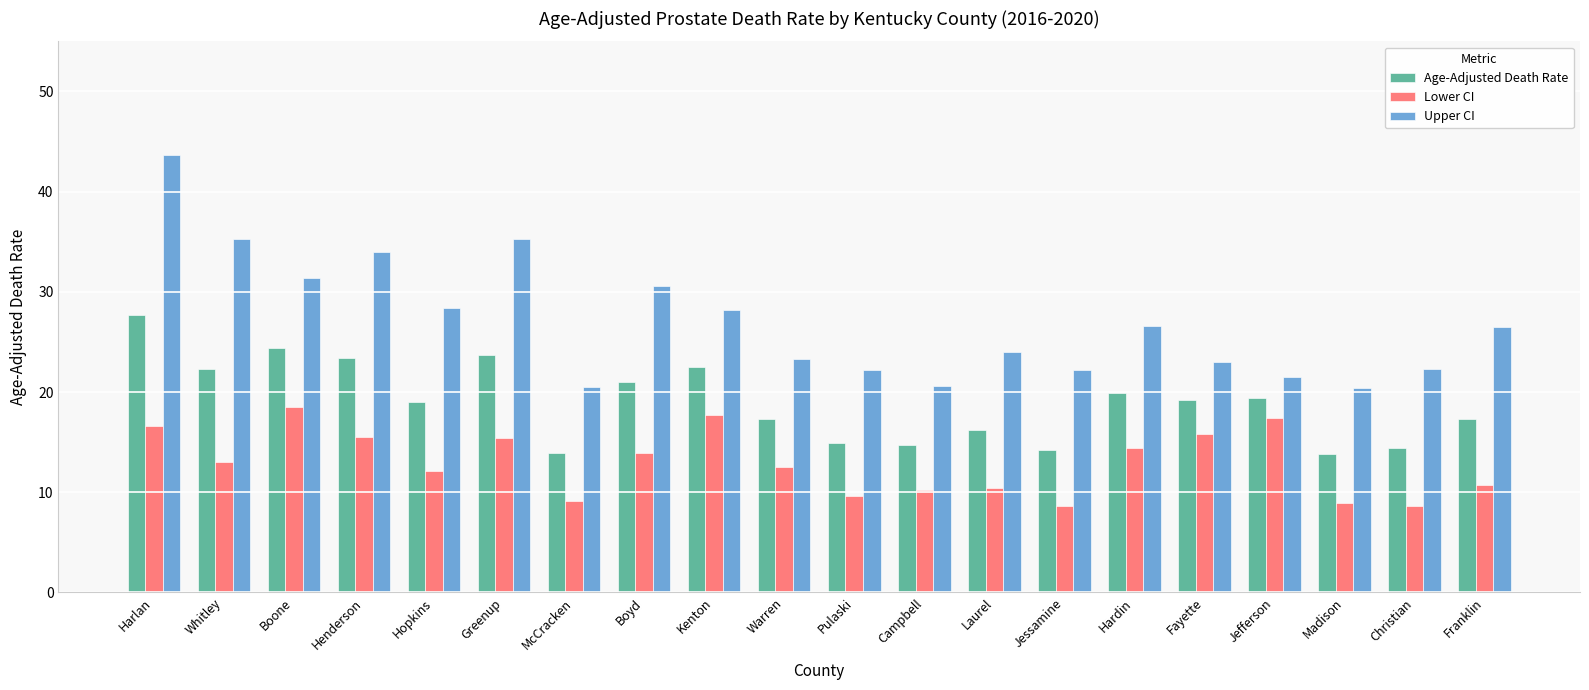

What is the difference between the second highest and minimum values in the Age-Adjusted Death Rate series?

10.6